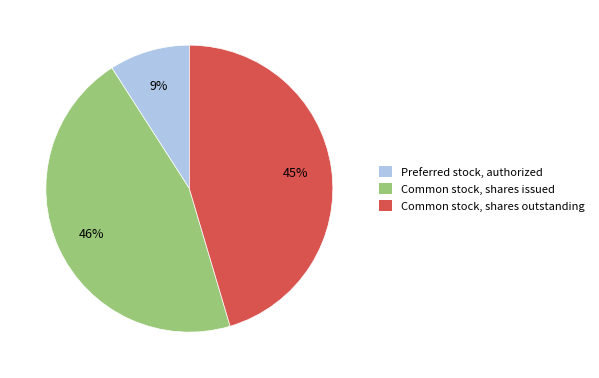

To the nearest percent, what is the average slice percentage?

33%